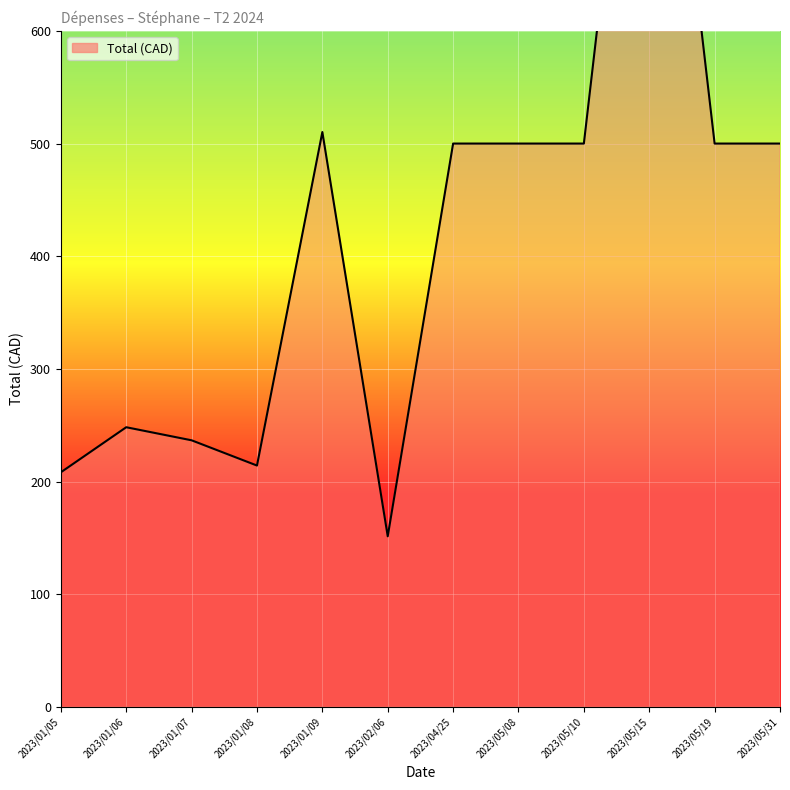

Reading left to right, list all the values displayed in this chart.

2023/01/05=208.3	2023/01/06=248.3	2023/01/07=236.7	2023/01/08=214.3	2023/01/09=510.2	2023/02/06=151.5	2023/04/25=500.0	2023/05/08=500.0	2023/05/10=500.0	2023/05/15=1000.0	2023/05/19=500.0	2023/05/31=500.0